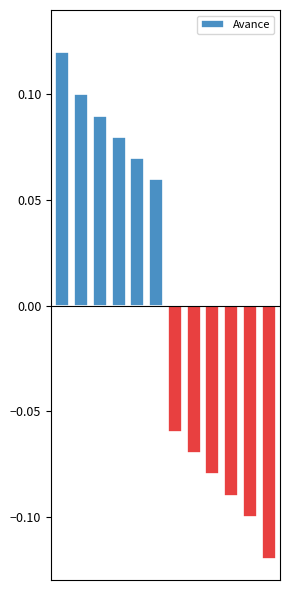

How many bars are there in total?

12